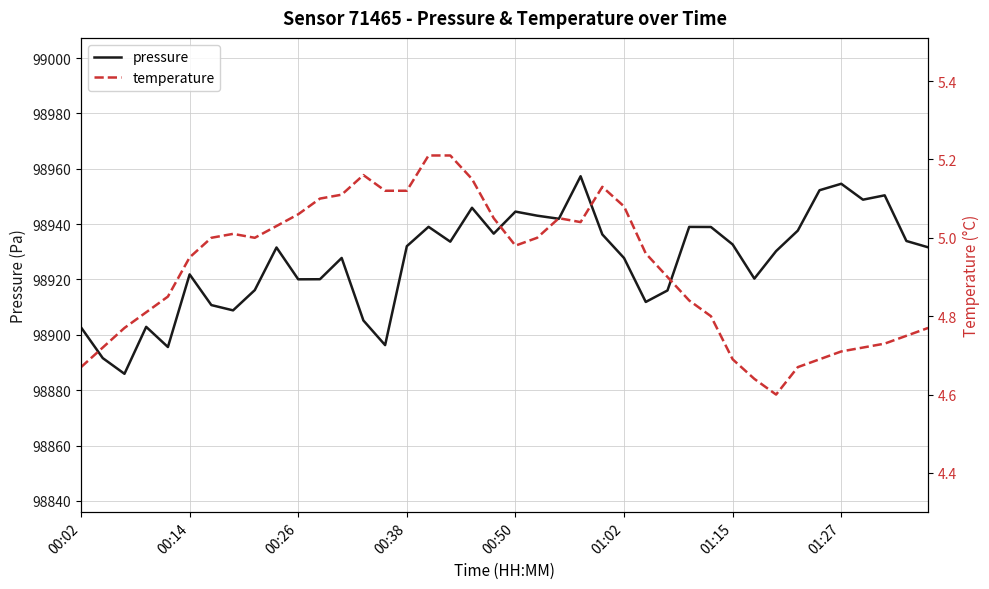

Which series has the largest total across all categories?

pressure